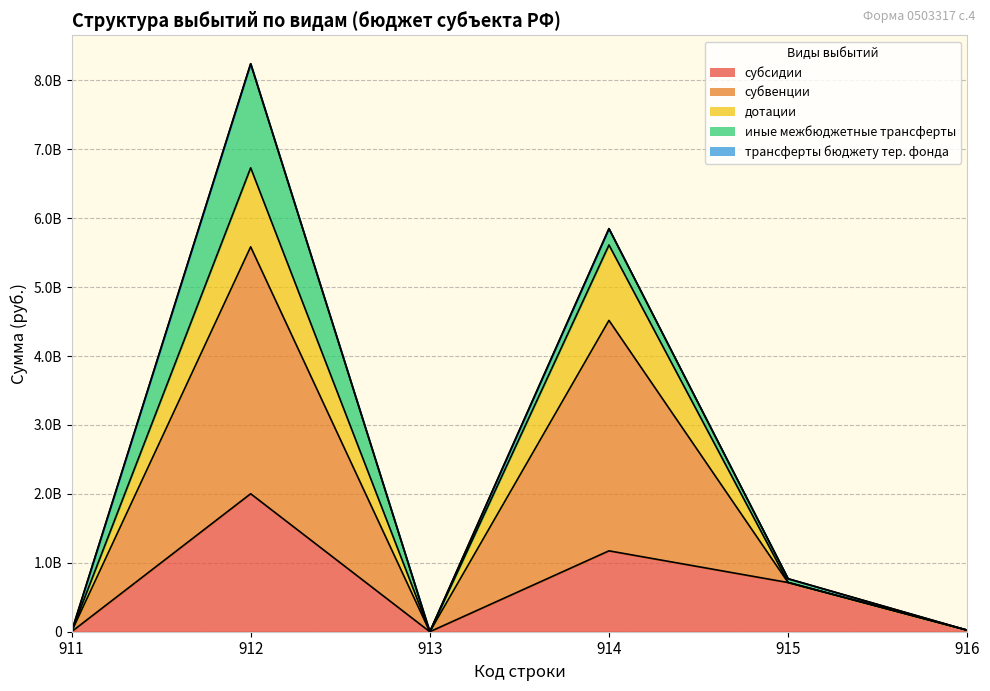

Does the chart have visible grid lines?

Yes